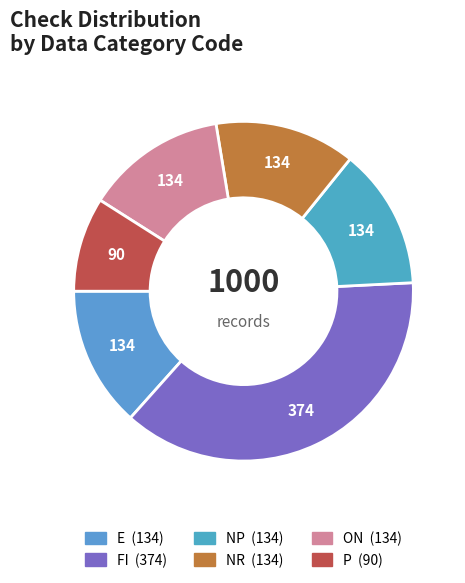

How many slices are in this pie chart?

6